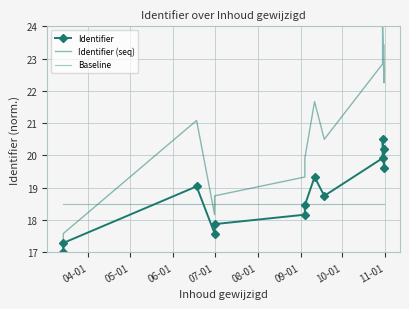

How many interior local valleys does the Identifier series have?

3